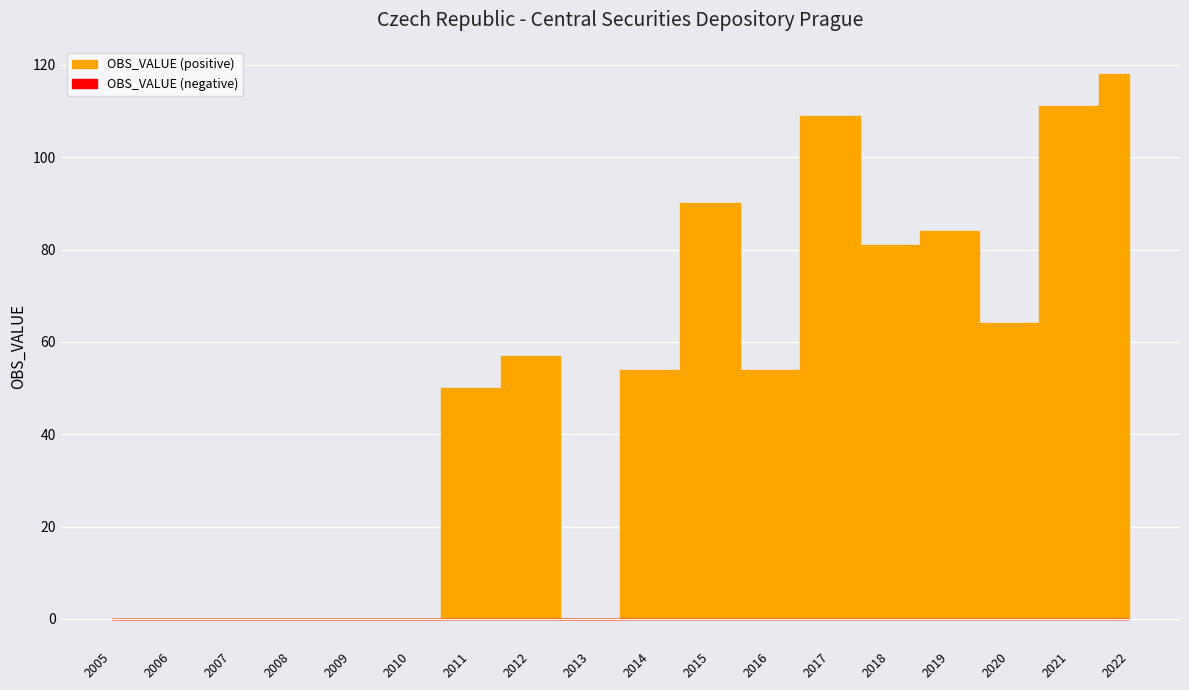

At which label does the data first exceed 54?

2012